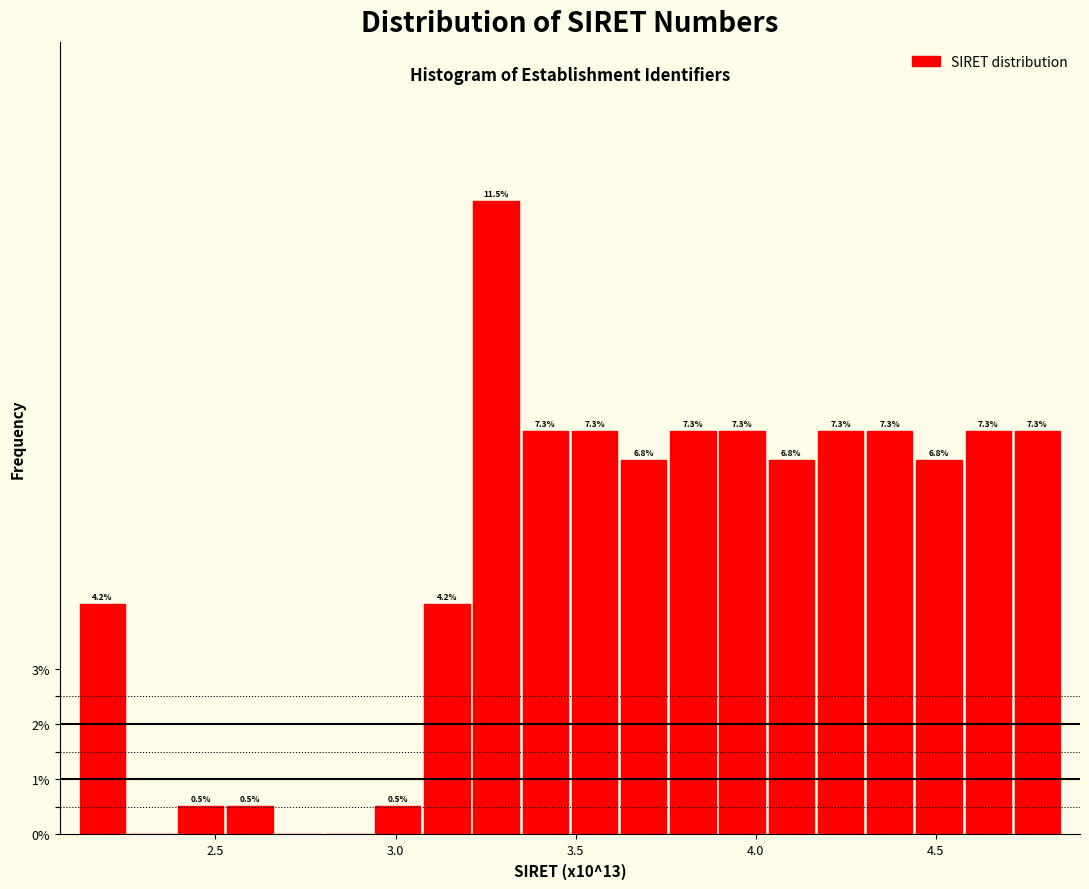

Read against the x-axis, roughly where is the centre of the tallest bar?

3.30